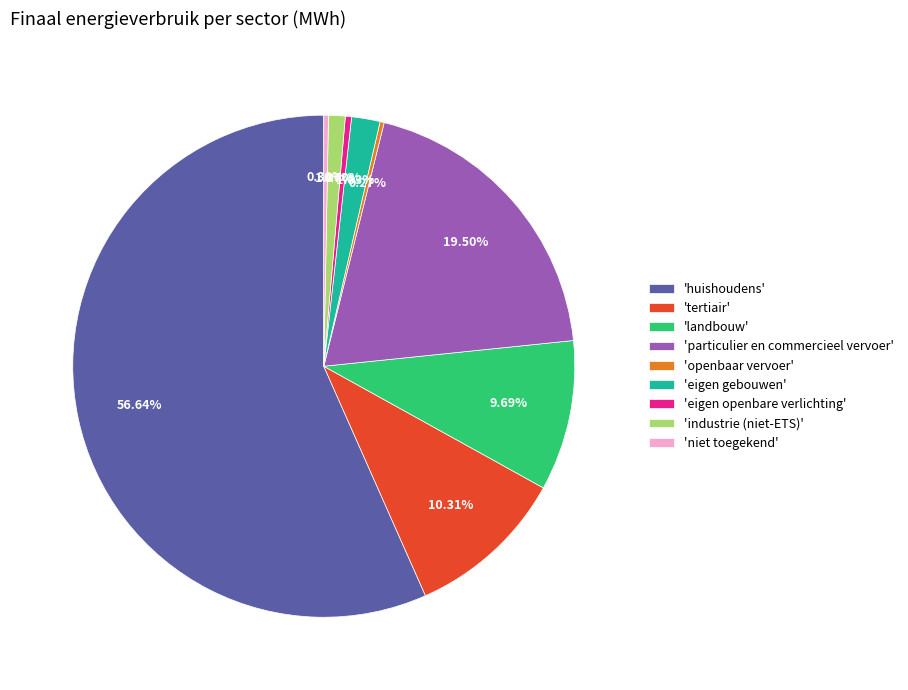

What is the largest slice in the pie chart?

'huishoudens'